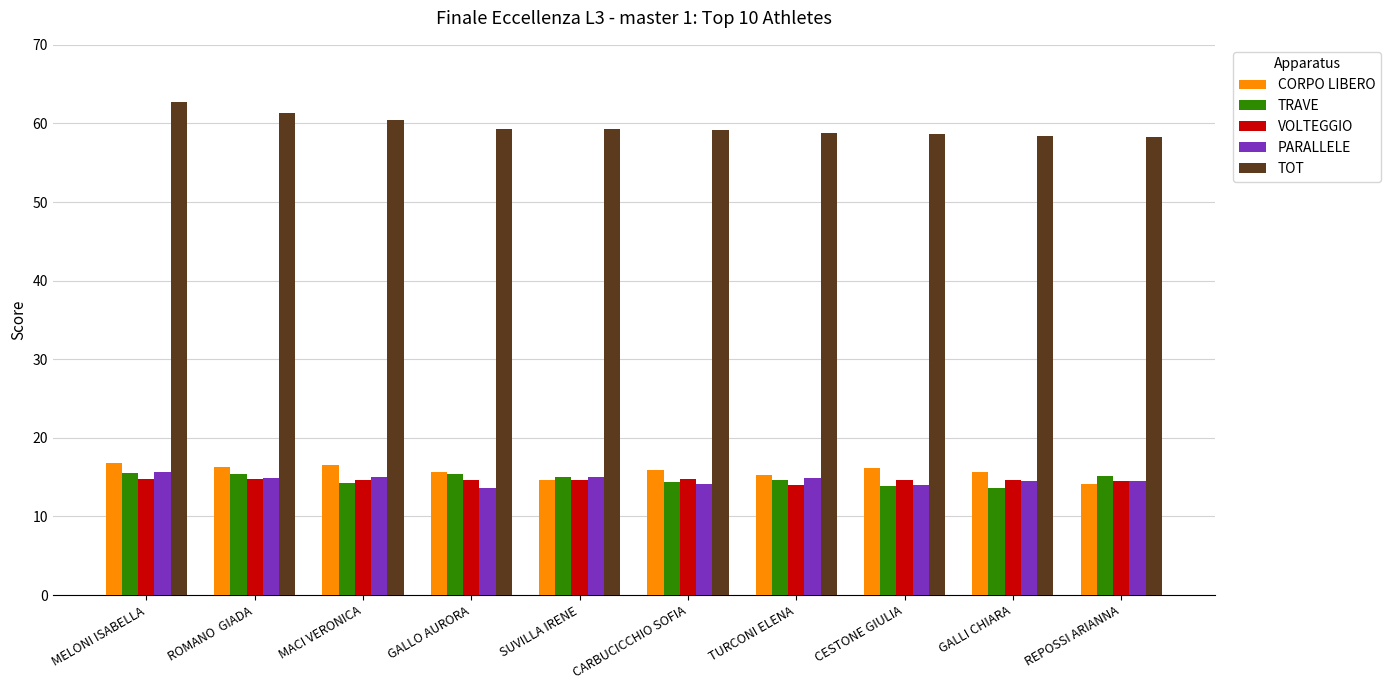

How many bars are there in total?

50